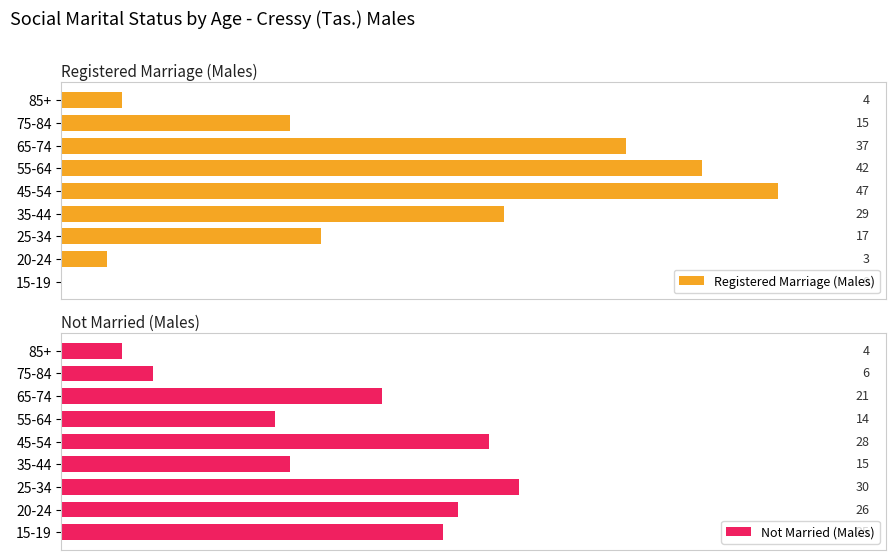

Which category has the lowest value in the Not Married (Males) series?

85+